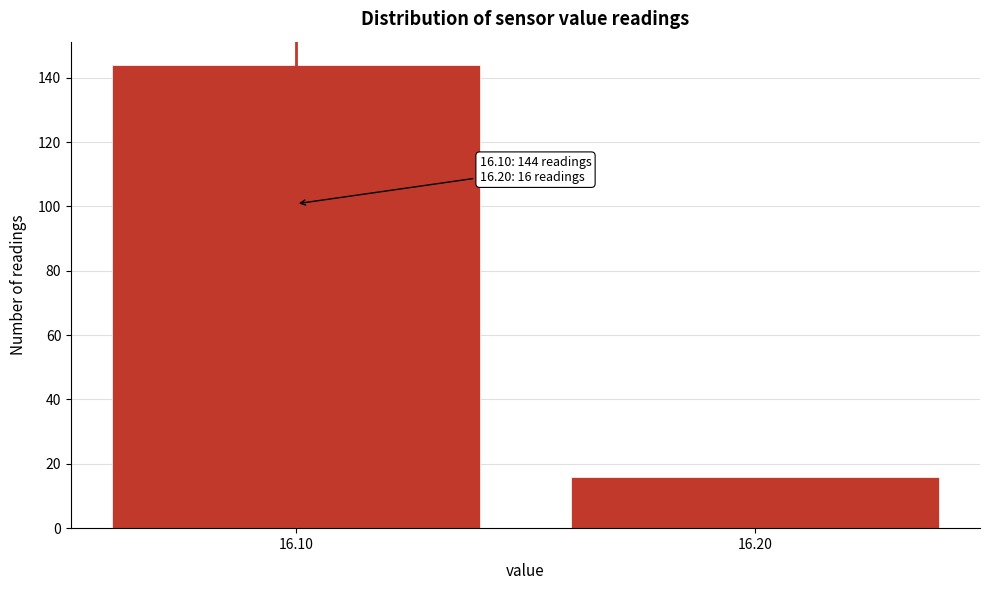

Reading left to right, extract all data points from this chart.

144	16